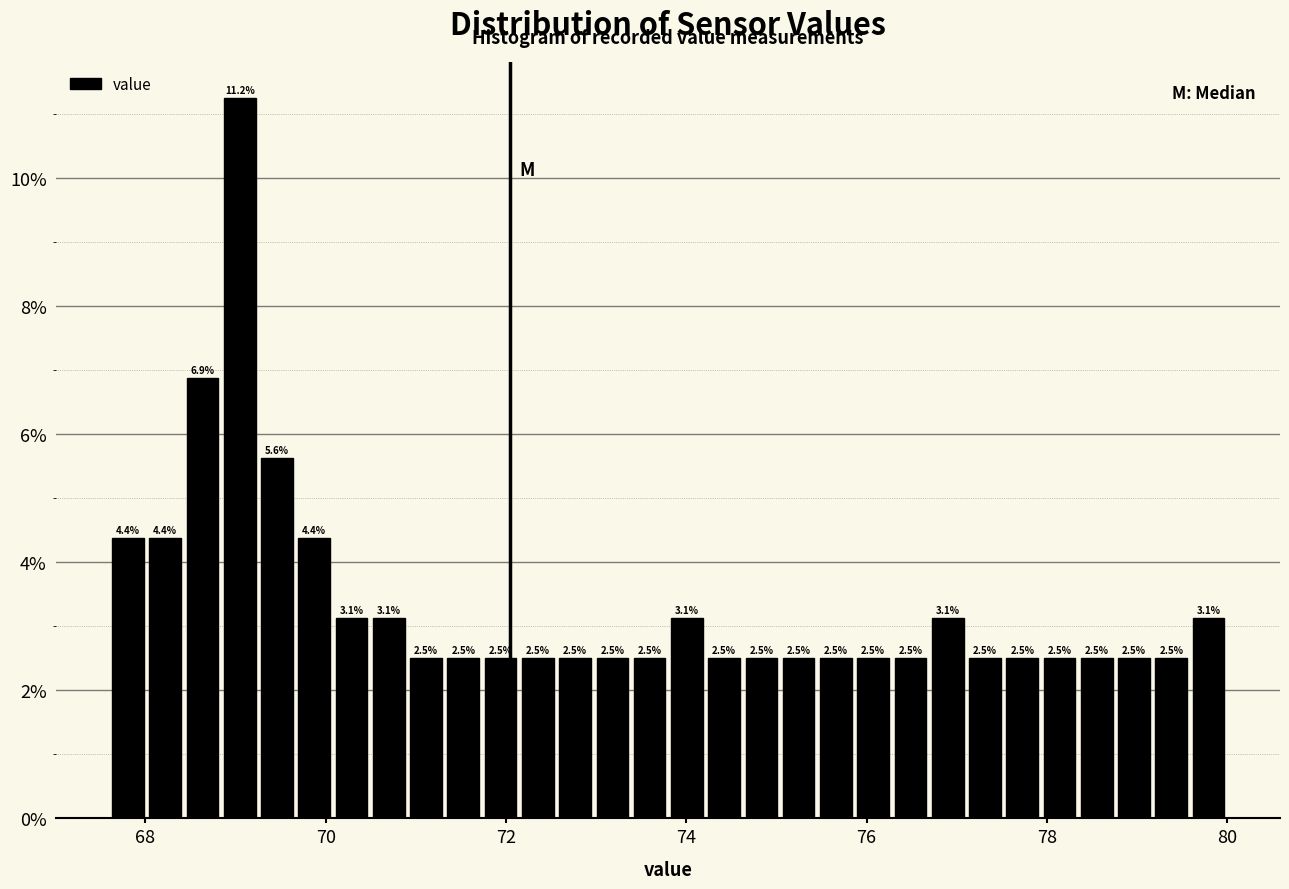

Around what value on the x-axis is the tallest bar? Give the approximate position of its centre, as read against the axis.

69.0